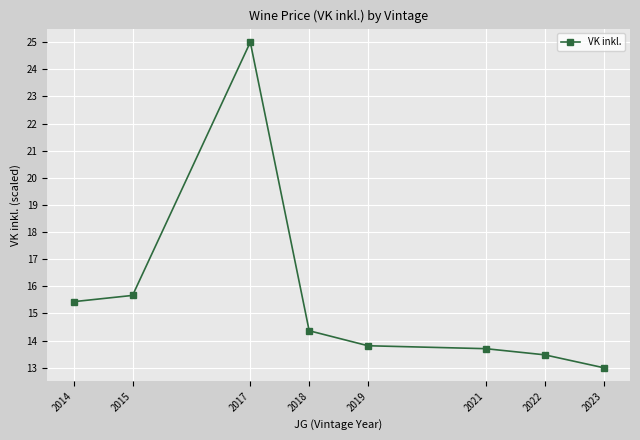

The value at 2017 is 40.2. True or false?

False